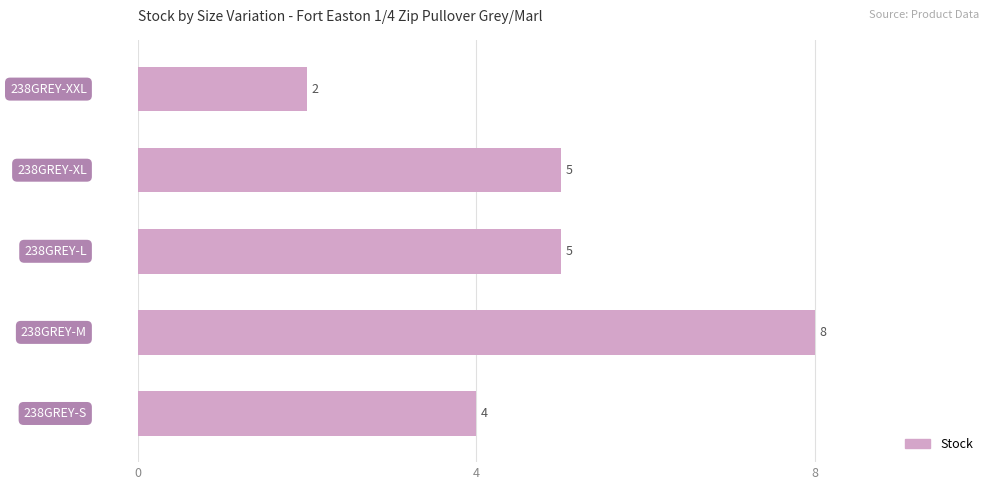

How many values are between 4 and 5?

3